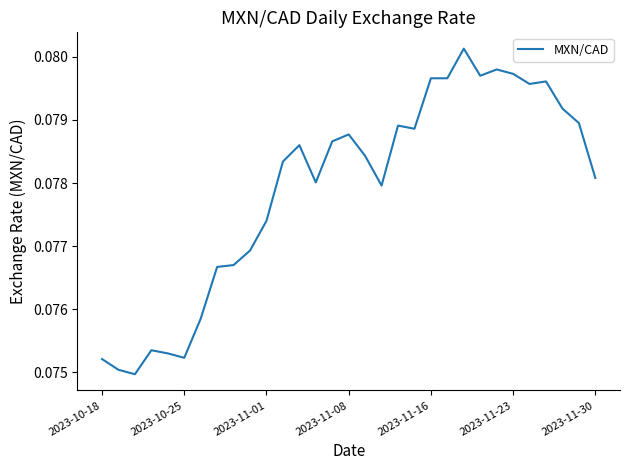

Is this an area chart (filled region under the line)?

No